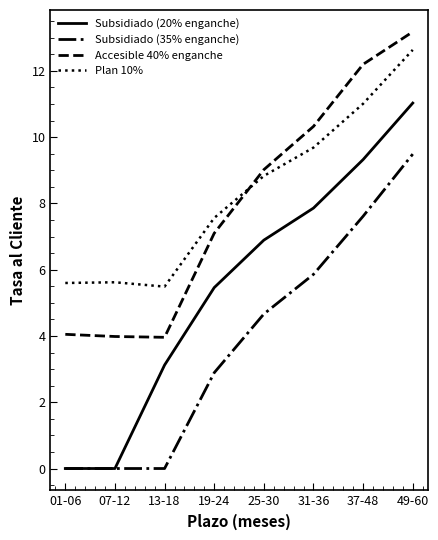

Which category has the highest value in the Accesible 40% enganche series?

49-60